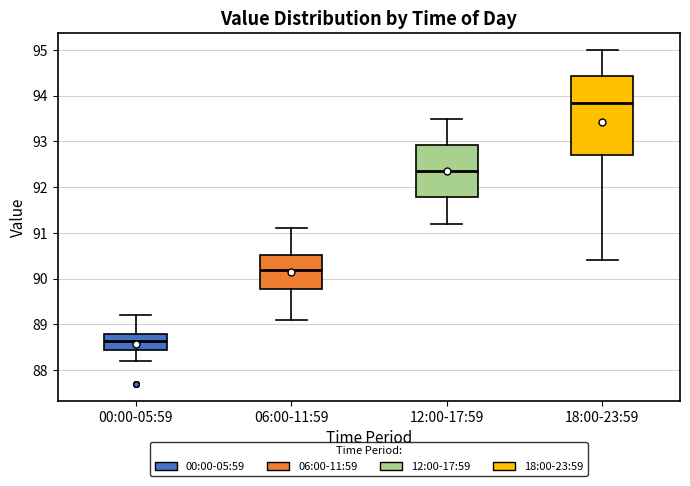

Comparing the boxes themselves (not the whiskers), which one is the tallest?

18:00-23:59